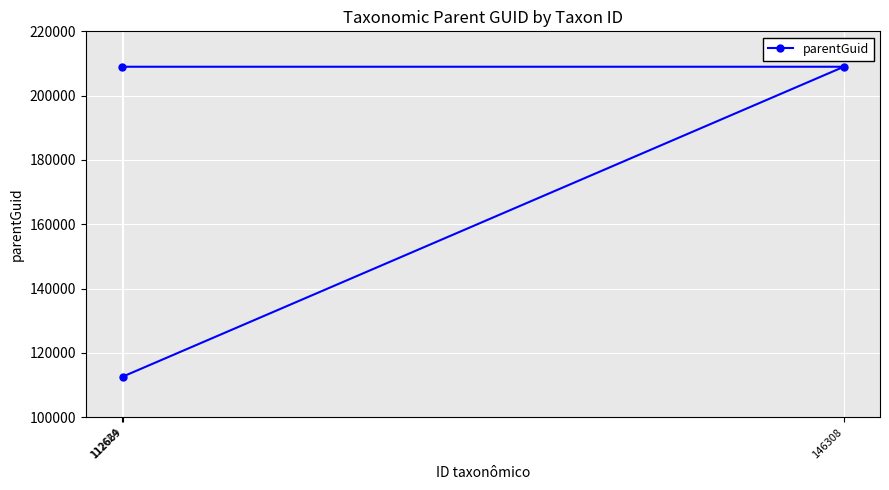

What is the value of the 1st point from the left?

208992